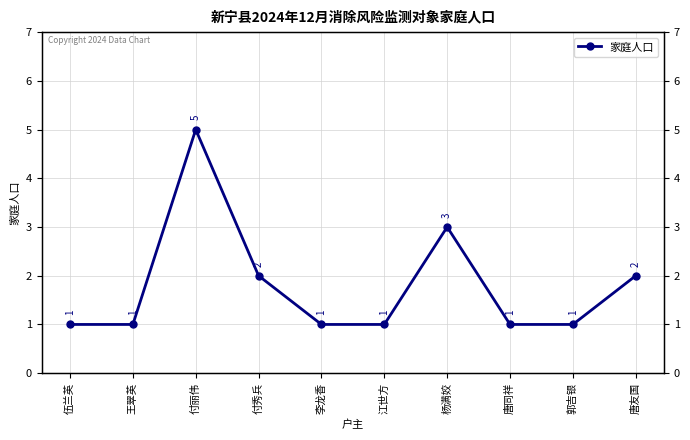

What is the label of the 3rd point from the right?

唐同祥